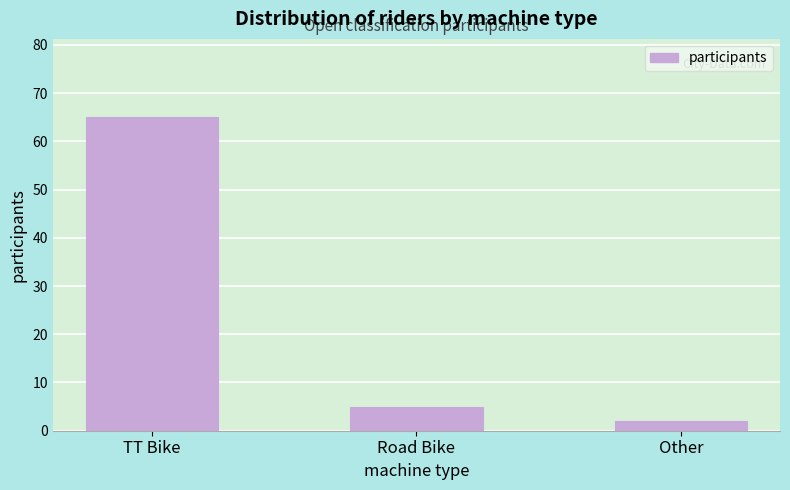

Reading left to right, transcribe all the data shown in this chart.

TT Bike=65	Road Bike=5	Other=2